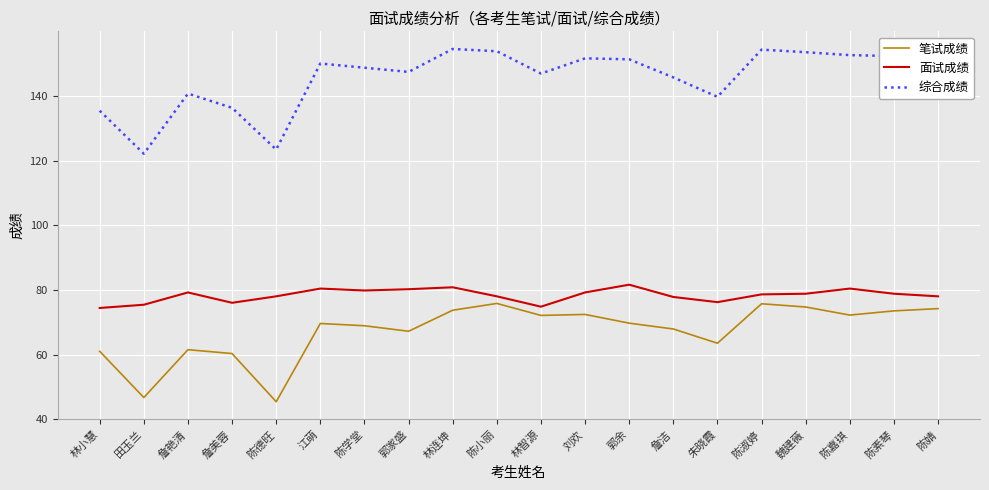

Which series changed the most between 詹美蓉 and 陈小丽?

综合成绩